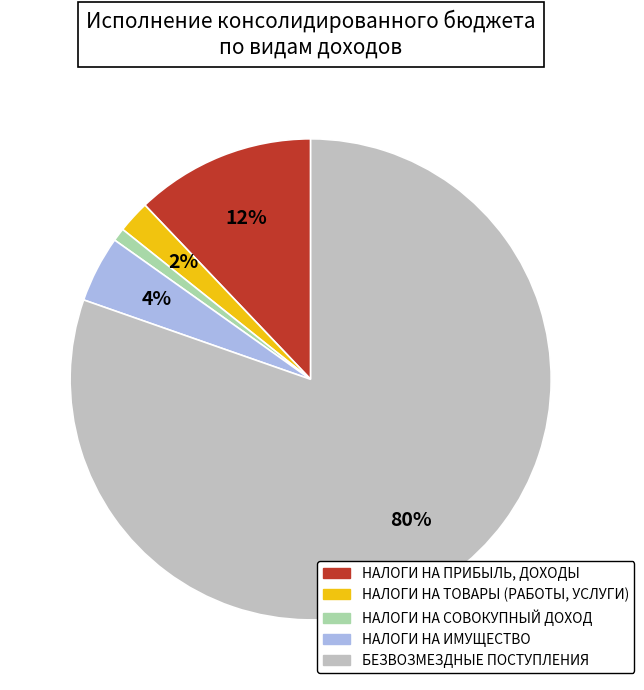

Which slice represents more than half of the pie?

БЕЗВОЗМЕЗДНЫЕ ПОСТУПЛЕНИЯ